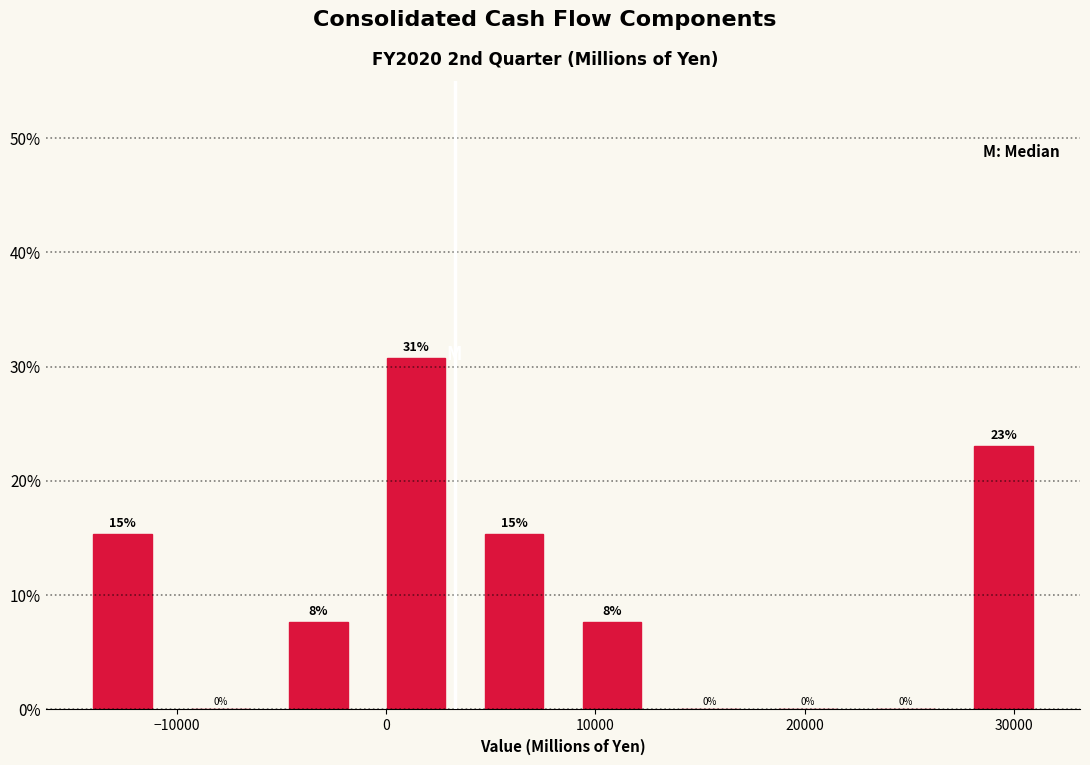

Which range on the x-axis has the tallest bar?

-1000 to 4000